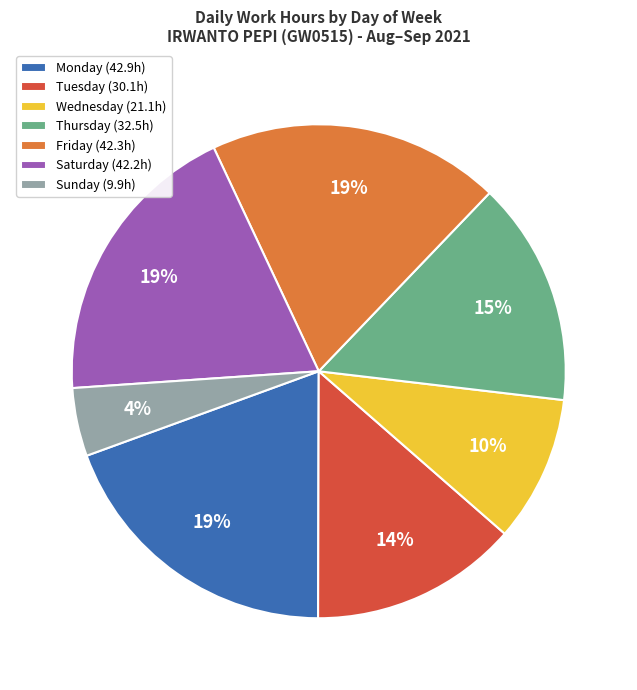

How many slices are in this pie chart?

7